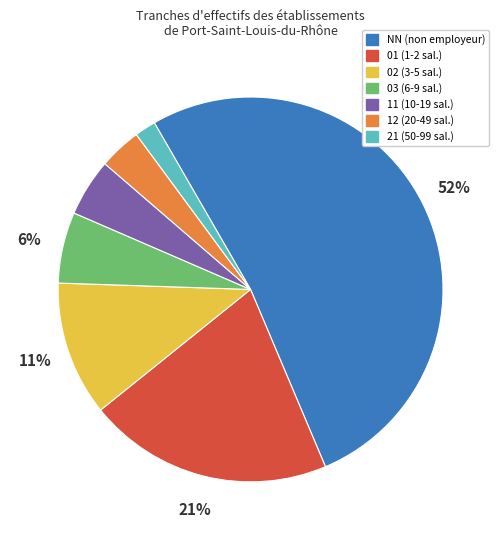

Between 12 and 03, which is larger?

03